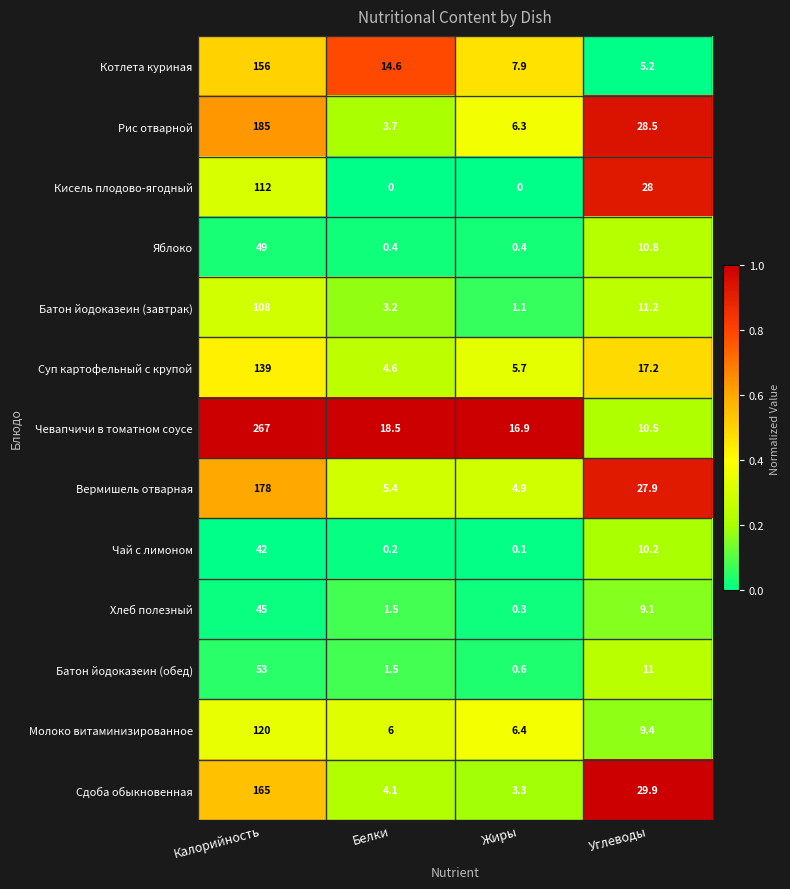

Which label corresponds to the largest value in the chart?

Калорийность